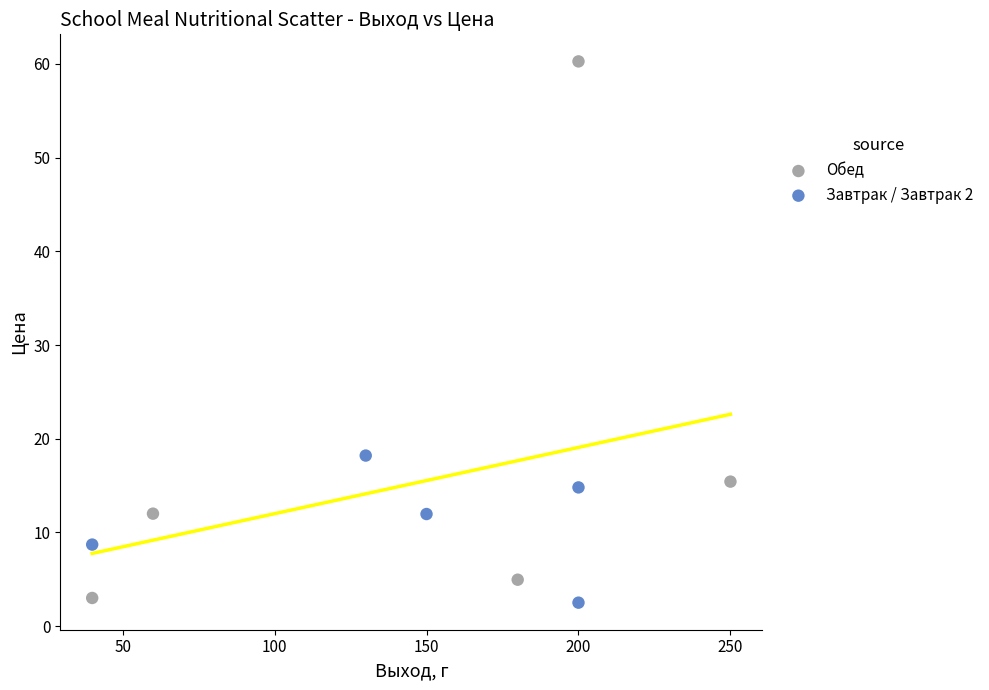

Which series contains the highest Y value?

Обед